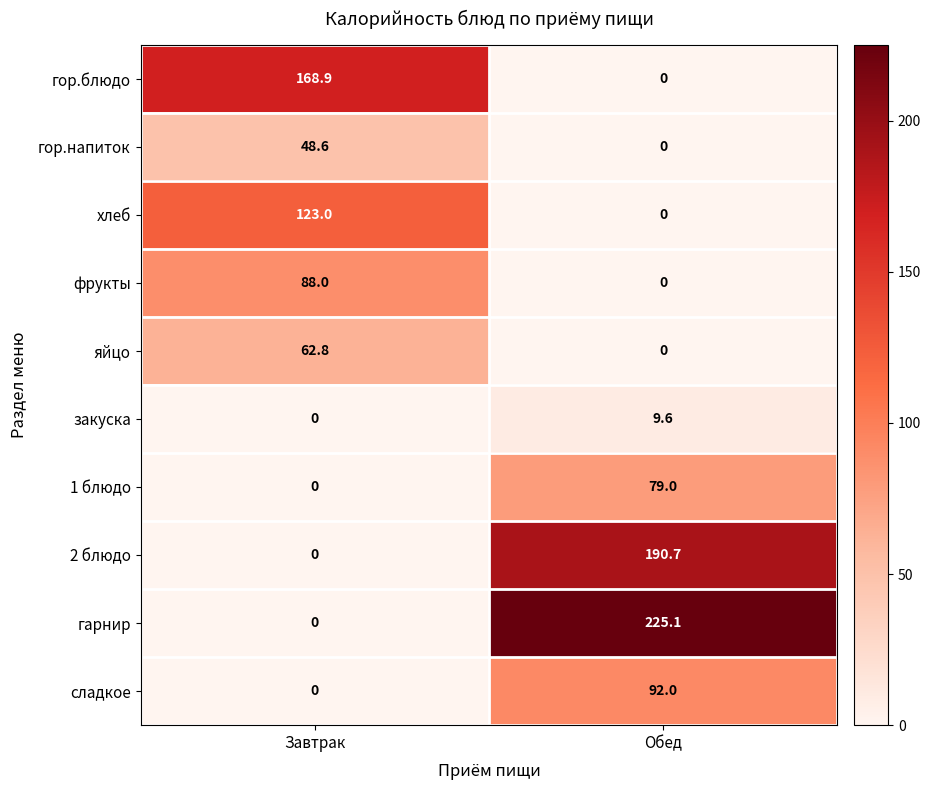

Where is хлеб nearest to the value 61?

Обед